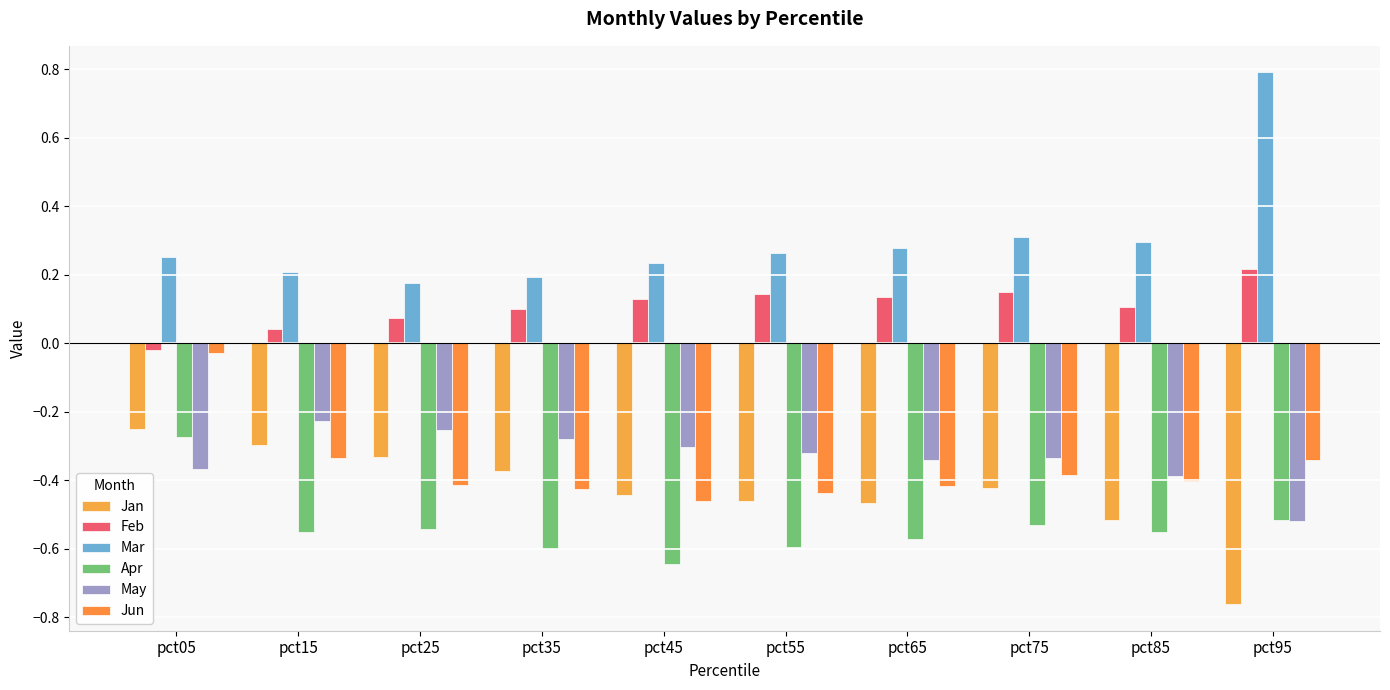

What value does the Feb series have at pct35?

0.1